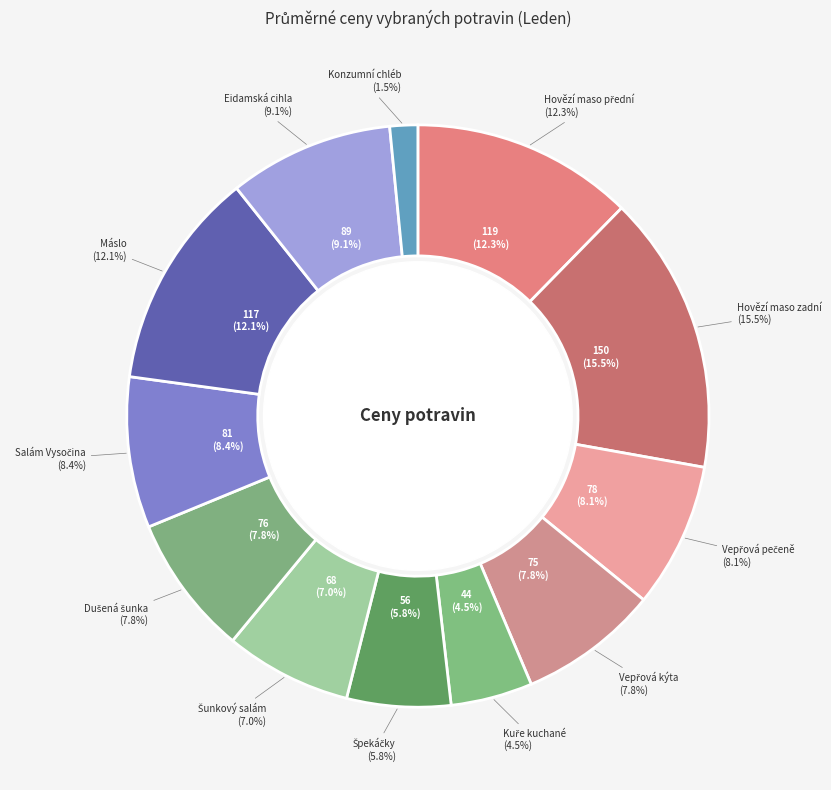

Is Šunkový salám the majority of the pie?

No